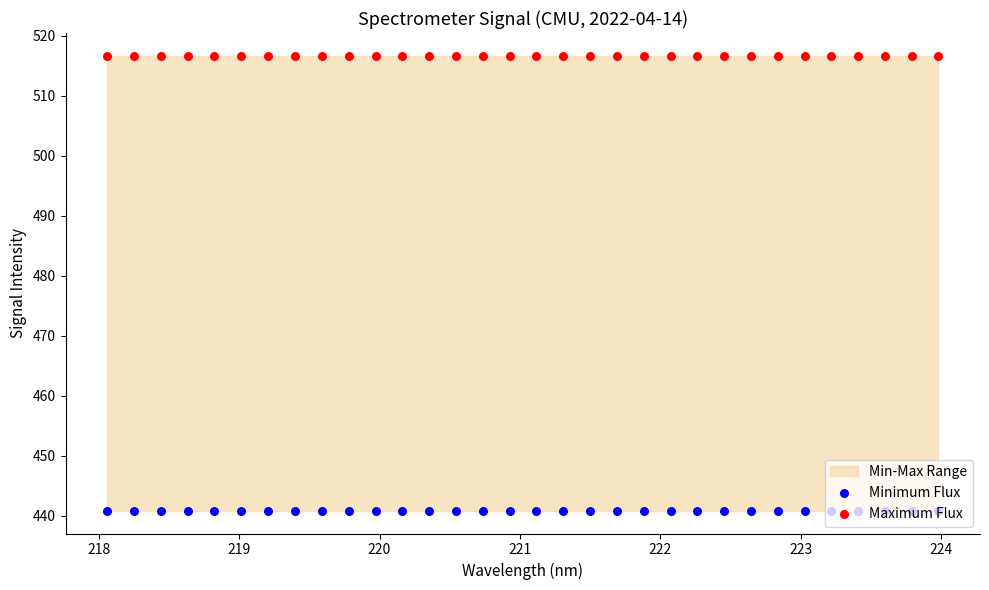

Which series has the largest total across all categories?

Maximum Flux